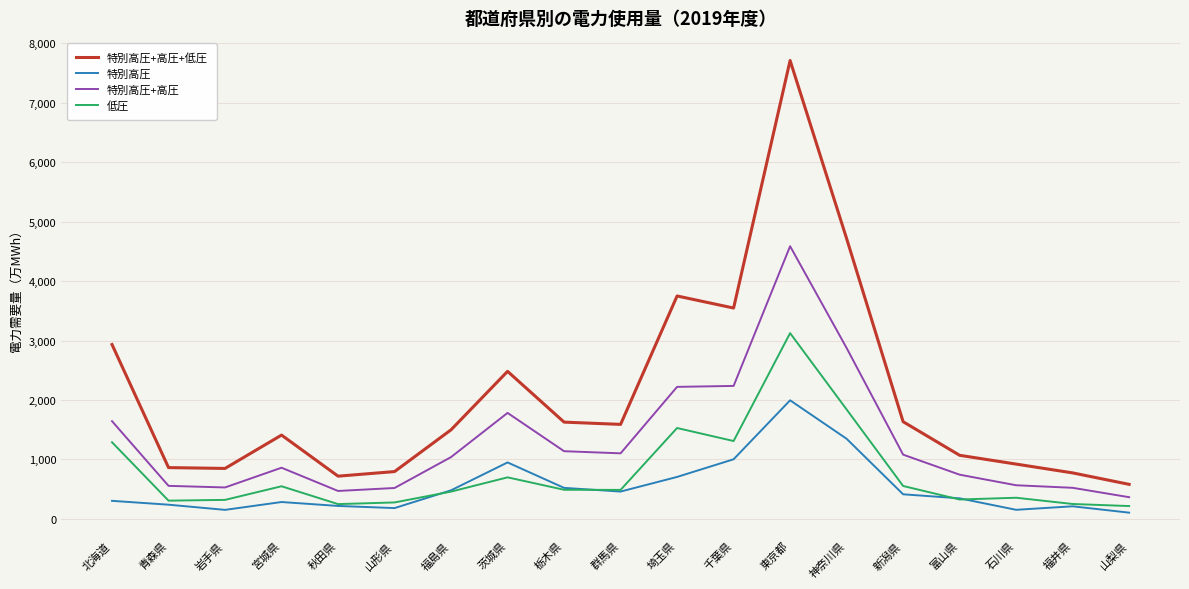

What is the greatest value displayed?

7711